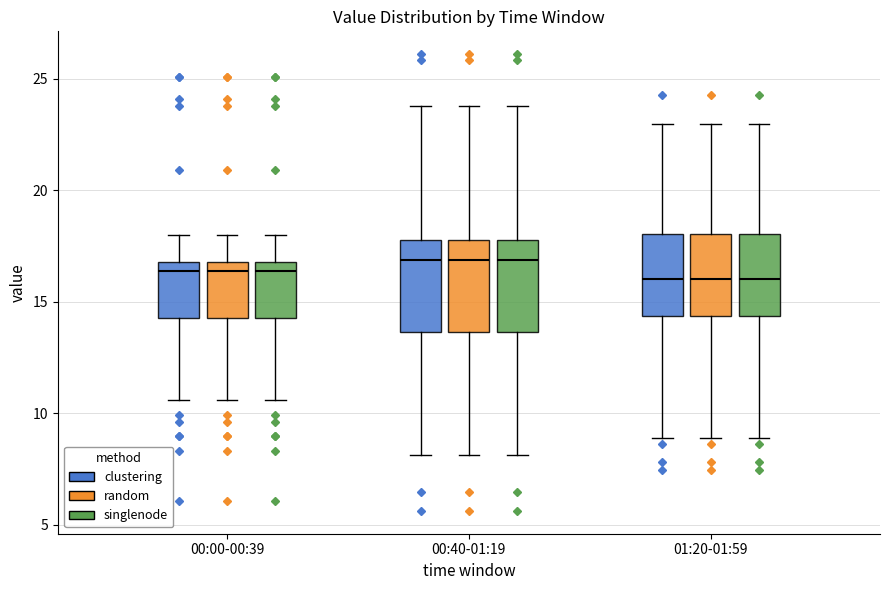

Reading left to right, read every box against the y-axis: the position of its median line, the range the box covers, and the ends of its whiskers. The values are not printed on the chart, so give them approximately, as read against the axis.

00:00-00:39 (clustering): median 16.5, box 14.5 to 17.0, whiskers 10.5 to 18.0
00:00-00:39 (random): median 16.5, box 14.5 to 17.0, whiskers 10.5 to 18.0
00:00-00:39 (singlenode): median 16.5, box 14.5 to 17.0, whiskers 10.5 to 18.0
00:40-01:19 (clustering): median 17.0, box 13.5 to 18.0, whiskers 8.0 to 24.0
00:40-01:19 (random): median 17.0, box 13.5 to 18.0, whiskers 8.0 to 24.0
00:40-01:19 (singlenode): median 17.0, box 13.5 to 18.0, whiskers 8.0 to 24.0
01:20-01:59 (clustering): median 16.0, box 14.5 to 18.0, whiskers 9.0 to 23.0
01:20-01:59 (random): median 16.0, box 14.5 to 18.0, whiskers 9.0 to 23.0
01:20-01:59 (singlenode): median 16.0, box 14.5 to 18.0, whiskers 9.0 to 23.0